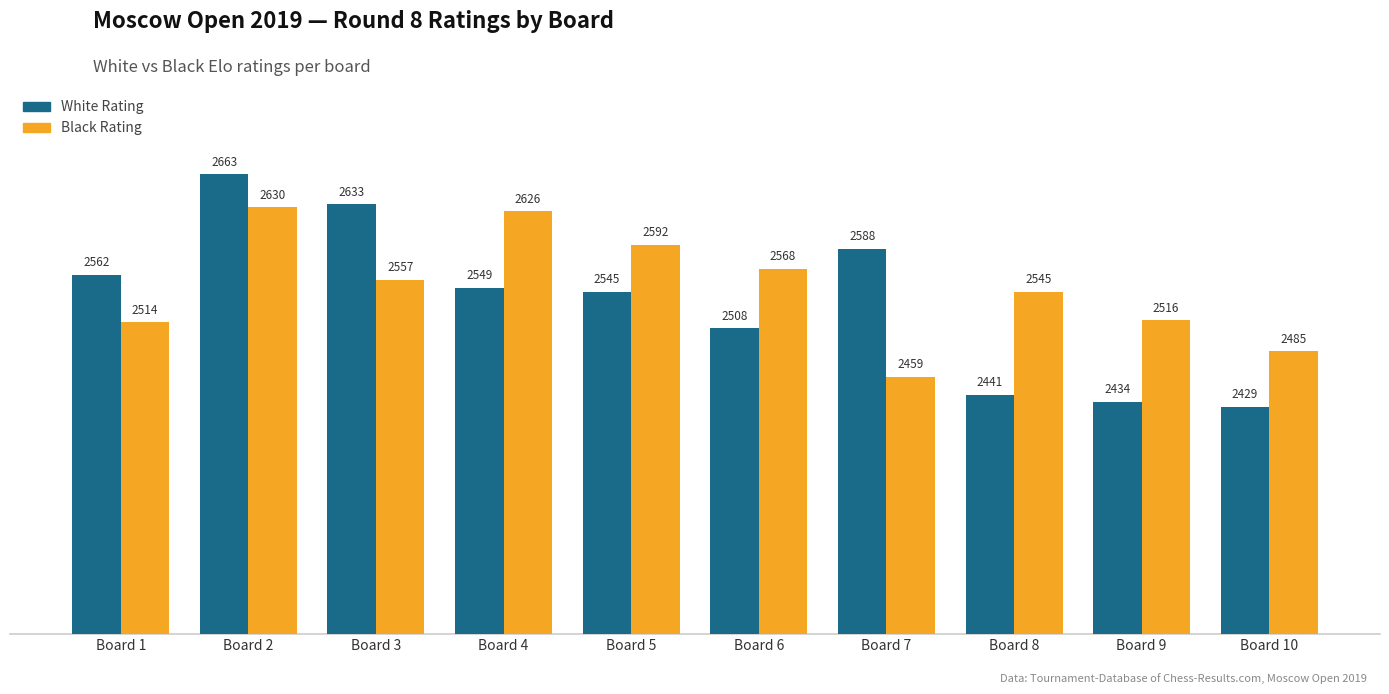

Which series has the largest range (max minus min)?

White Rating